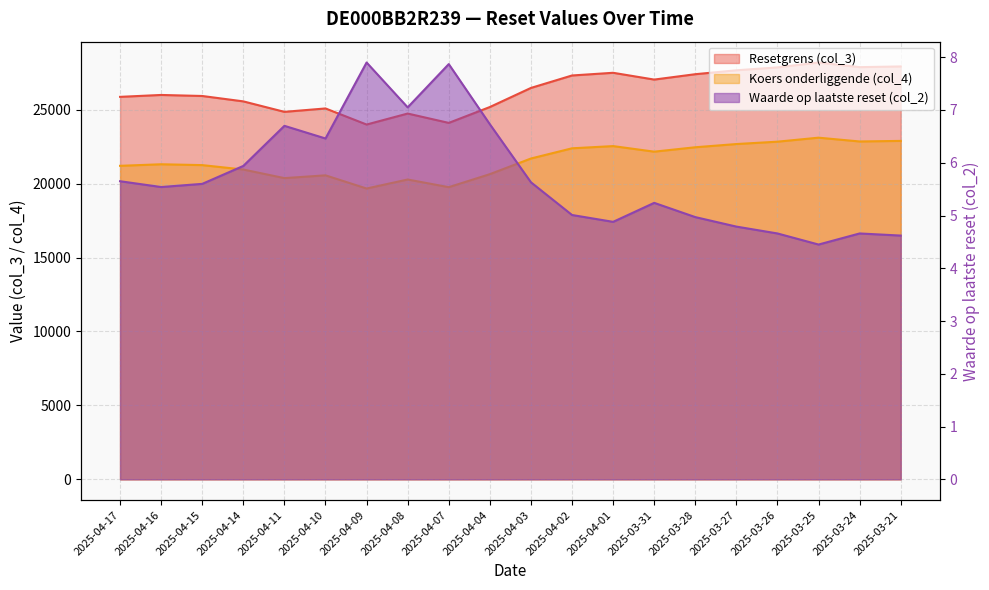

True or false: Waarde op laatste reset (col_2) and Koers onderliggende (col_4) intersect in this chart.

False